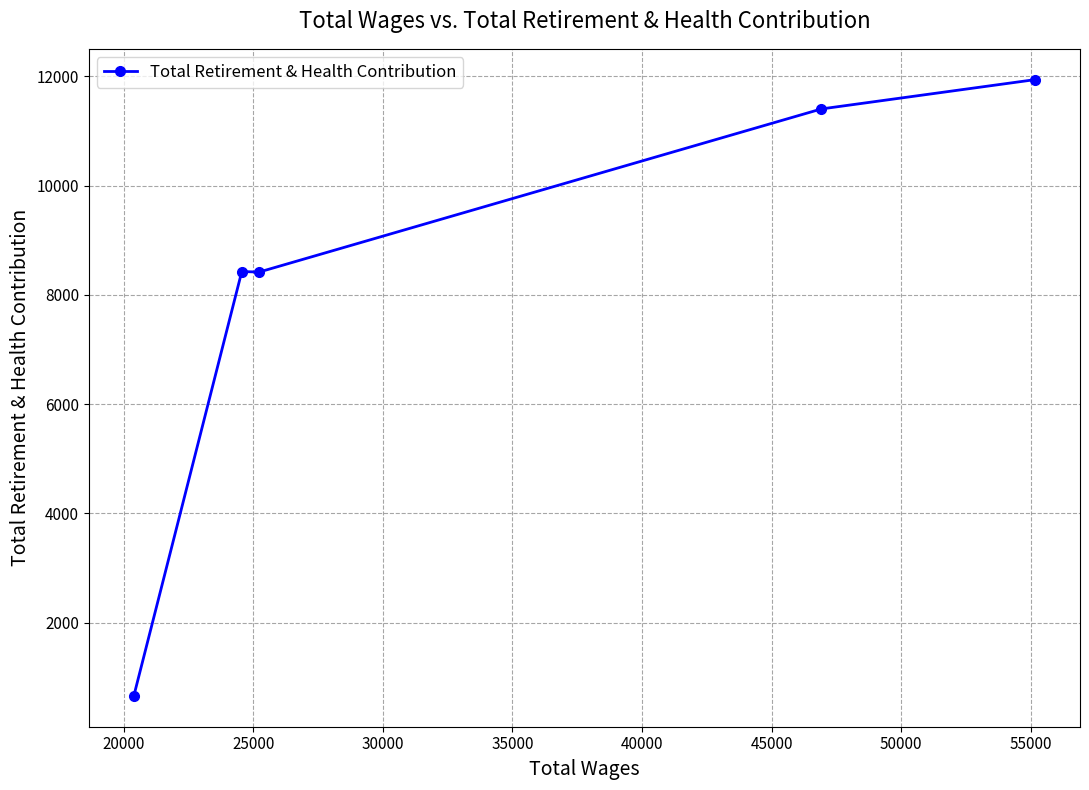

What is the value of the 5th point from the left?

11939